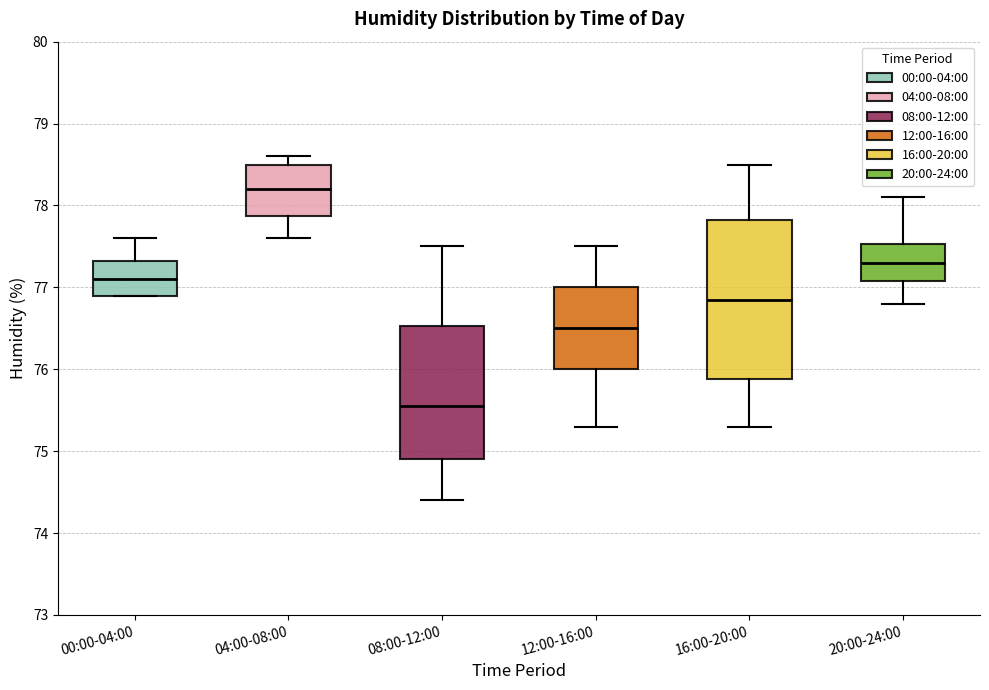

Which box is the tallest, from its lower edge to its upper edge?

16:00-20:00